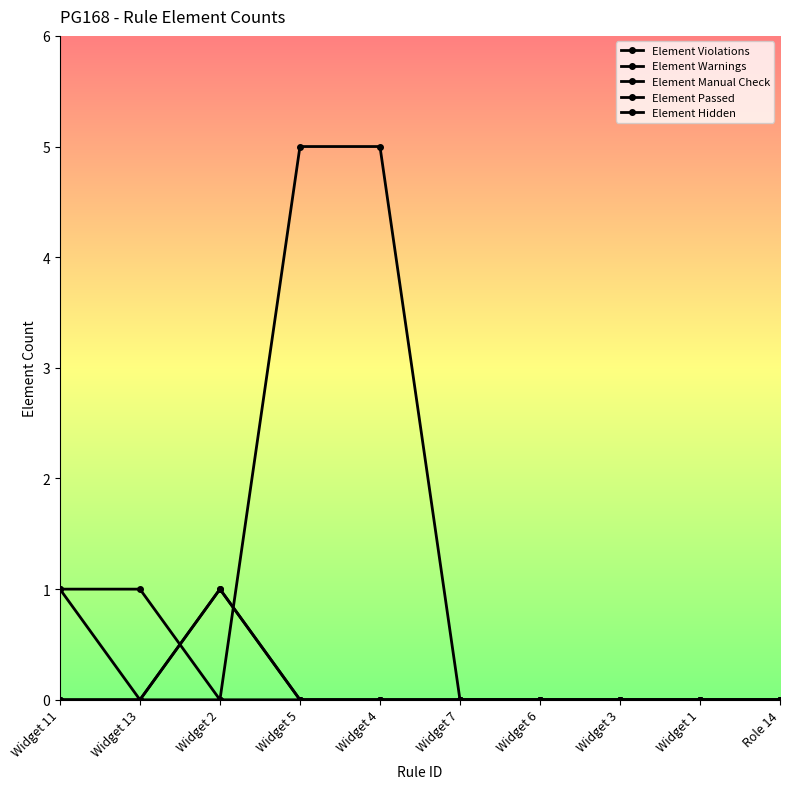

The value of Element Manual Check at Widget 11 is -1. True or false?

False